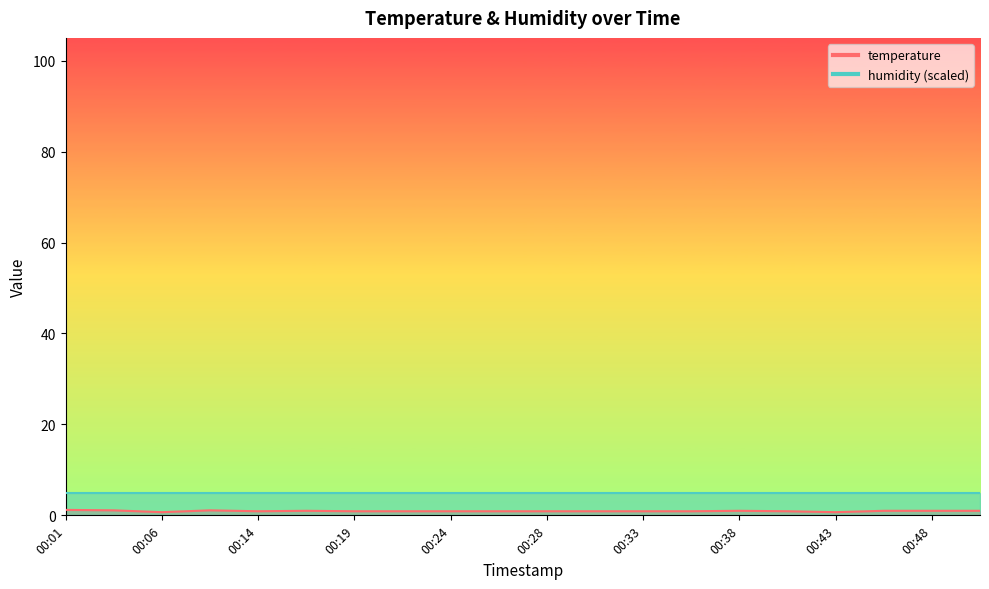

Reading left to right, what are all the values shown in this chart?

00:01=1.2	00:03=1.1	00:06=0.7	00:09=1.1	00:14=0.9	00:16=1.0	00:19=0.9	00:21=0.9	00:24=0.9	00:26=0.9	00:28=0.9	00:31=0.9	00:33=0.9	00:36=0.9	00:38=1.0	00:41=0.9	00:43=0.7	00:46=1.0	00:48=1.0	00:51=1.0